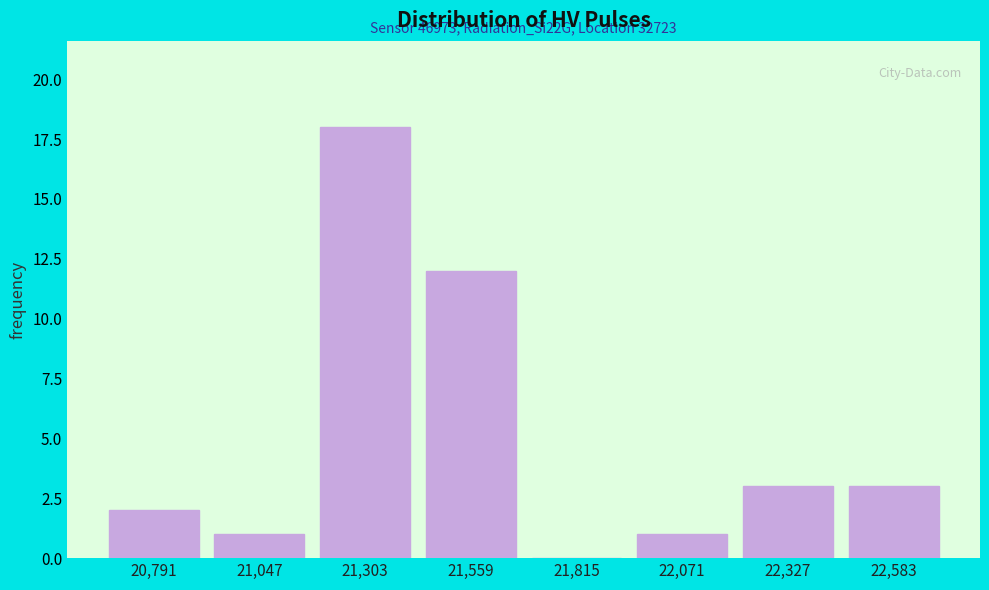

Which range on the x-axis has the tallest bar?

21200 to 21450